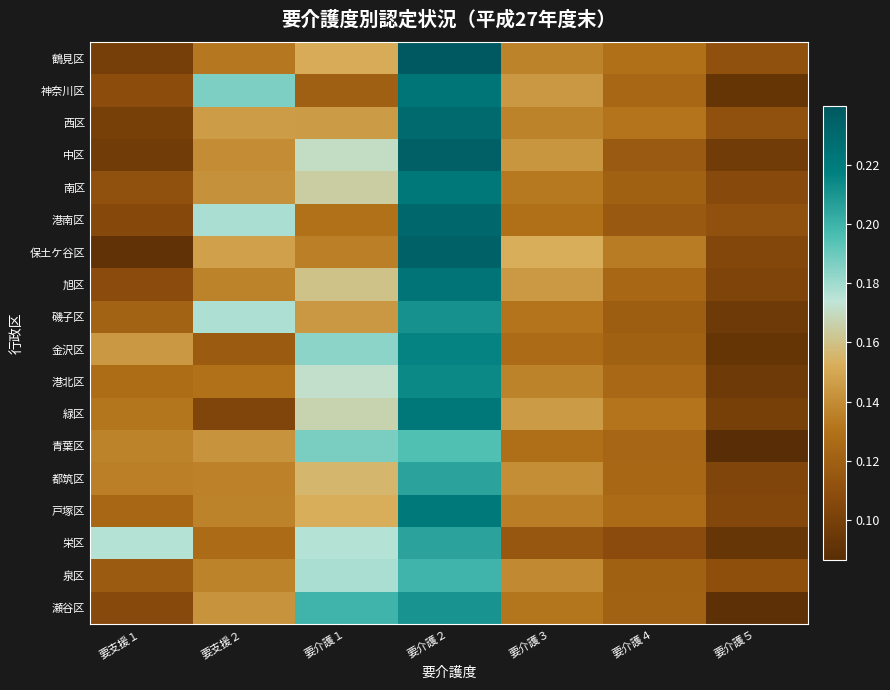

Reading right to left, transcribe all the data shown in this chart.

鶴見区: 要介護５=0.1	要介護４=0.1	要介護３=0.1	要介護２=0.2	要介護１=0.2	要支援２=0.1	要支援１=0.1
神奈川区: 要介護５=0.1	要介護４=0.1	要介護３=0.1	要介護２=0.2	要介護１=0.1	要支援２=0.2	要支援１=0.1
西区: 要介護５=0.1	要介護４=0.1	要介護３=0.1	要介護２=0.2	要介護１=0.1	要支援２=0.1	要支援１=0.1
中区: 要介護５=0.1	要介護４=0.1	要介護３=0.1	要介護２=0.2	要介護１=0.2	要支援２=0.1	要支援１=0.1
南区: 要介護５=0.1	要介護４=0.1	要介護３=0.1	要介護２=0.2	要介護１=0.2	要支援２=0.1	要支援１=0.1
港南区: 要介護５=0.1	要介護４=0.1	要介護３=0.1	要介護２=0.2	要介護１=0.1	要支援２=0.2	要支援１=0.1
保土ケ谷区: 要介護５=0.1	要介護４=0.1	要介護３=0.2	要介護２=0.2	要介護１=0.1	要支援２=0.1	要支援１=0.1
旭区: 要介護５=0.1	要介護４=0.1	要介護３=0.1	要介護２=0.2	要介護１=0.2	要支援２=0.1	要支援１=0.1
磯子区: 要介護５=0.1	要介護４=0.1	要介護３=0.1	要介護２=0.2	要介護１=0.1	要支援２=0.2	要支援１=0.1
金沢区: 要介護５=0.1	要介護４=0.1	要介護３=0.1	要介護２=0.2	要介護１=0.2	要支援２=0.1	要支援１=0.1
港北区: 要介護５=0.1	要介護４=0.1	要介護３=0.1	要介護２=0.2	要介護１=0.2	要支援２=0.1	要支援１=0.1
緑区: 要介護５=0.1	要介護４=0.1	要介護３=0.1	要介護２=0.2	要介護１=0.2	要支援２=0.1	要支援１=0.1
青葉区: 要介護５=0.1	要介護４=0.1	要介護３=0.1	要介護２=0.2	要介護１=0.2	要支援２=0.1	要支援１=0.1
都筑区: 要介護５=0.1	要介護４=0.1	要介護３=0.1	要介護２=0.2	要介護１=0.2	要支援２=0.1	要支援１=0.1
戸塚区: 要介護５=0.1	要介護４=0.1	要介護３=0.1	要介護２=0.2	要介護１=0.2	要支援２=0.1	要支援１=0.1
栄区: 要介護５=0.1	要介護４=0.1	要介護３=0.1	要介護２=0.2	要介護１=0.2	要支援２=0.1	要支援１=0.2
泉区: 要介護５=0.1	要介護４=0.1	要介護３=0.1	要介護２=0.2	要介護１=0.2	要支援２=0.1	要支援１=0.1
瀬谷区: 要介護５=0.1	要介護４=0.1	要介護３=0.1	要介護２=0.2	要介護１=0.2	要支援２=0.1	要支援１=0.1